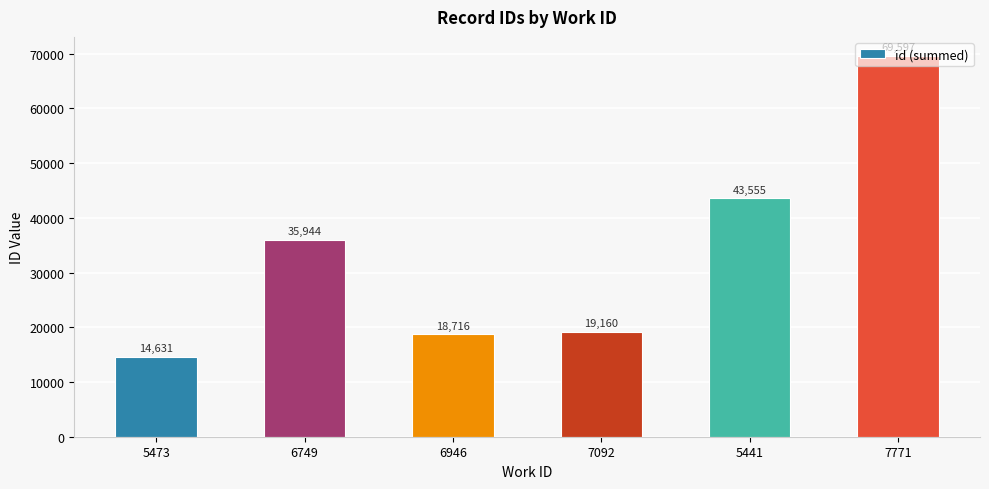

At which label is the value closest to 42114?

5441